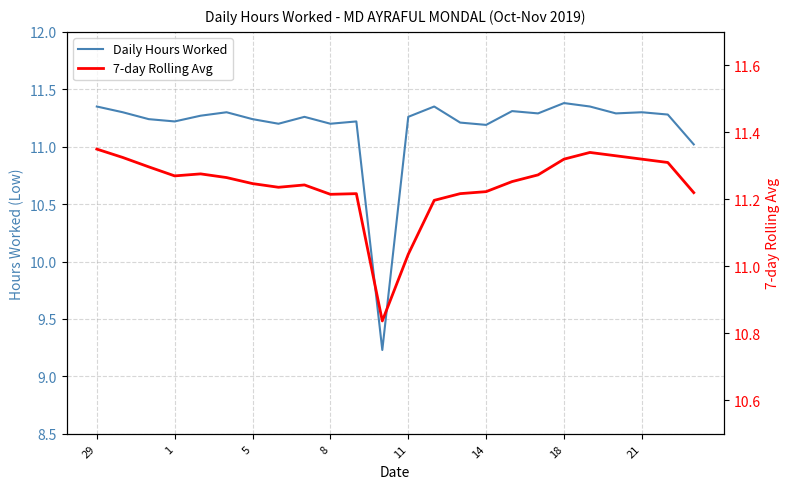

True or false: Daily Hours Worked has more than 1 interior local peaks.

True